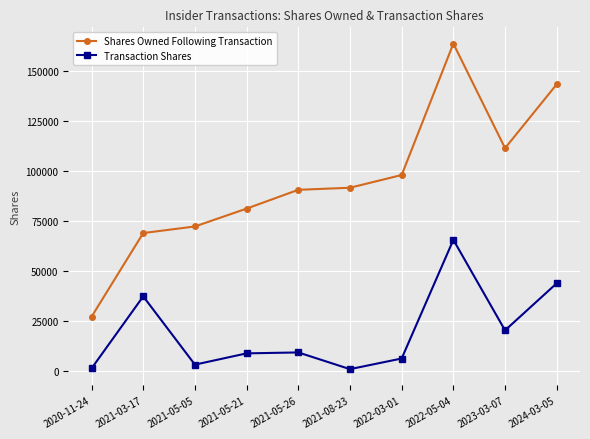

What is the sum of the Shares Owned Following Transaction values at 2021-03-17 and 2021-05-05?

141279